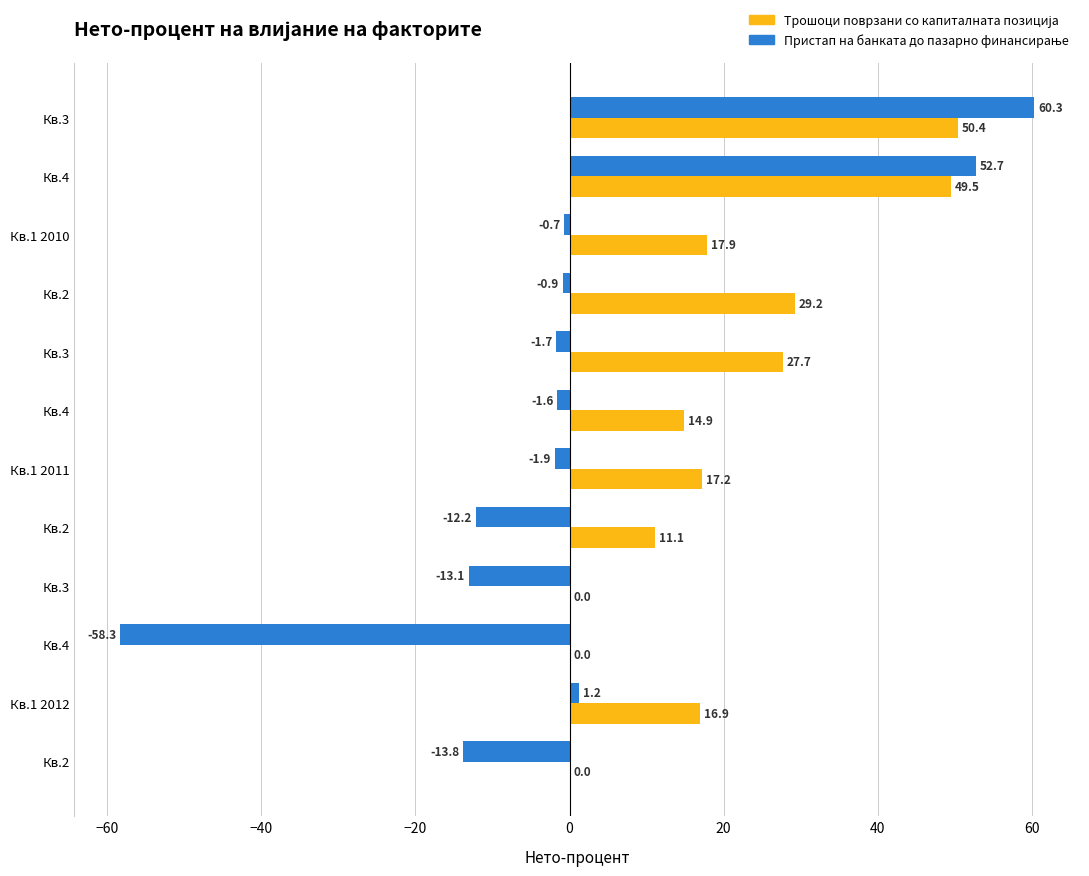

How many data points does each series have?

12